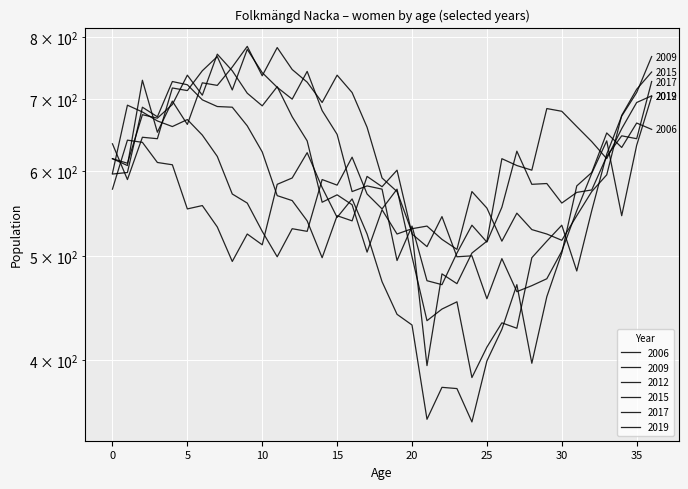

How many distinct data groups are displayed?

6